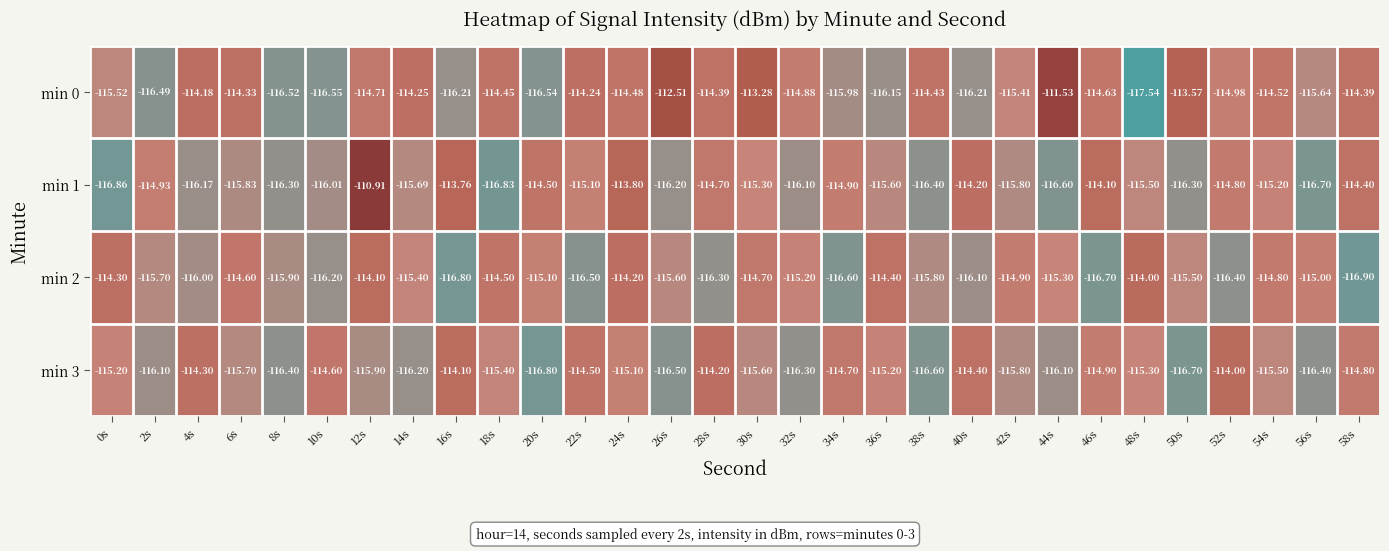

Is the value of min 2 at 0s greater than the value of min 1 at 48s?

Yes